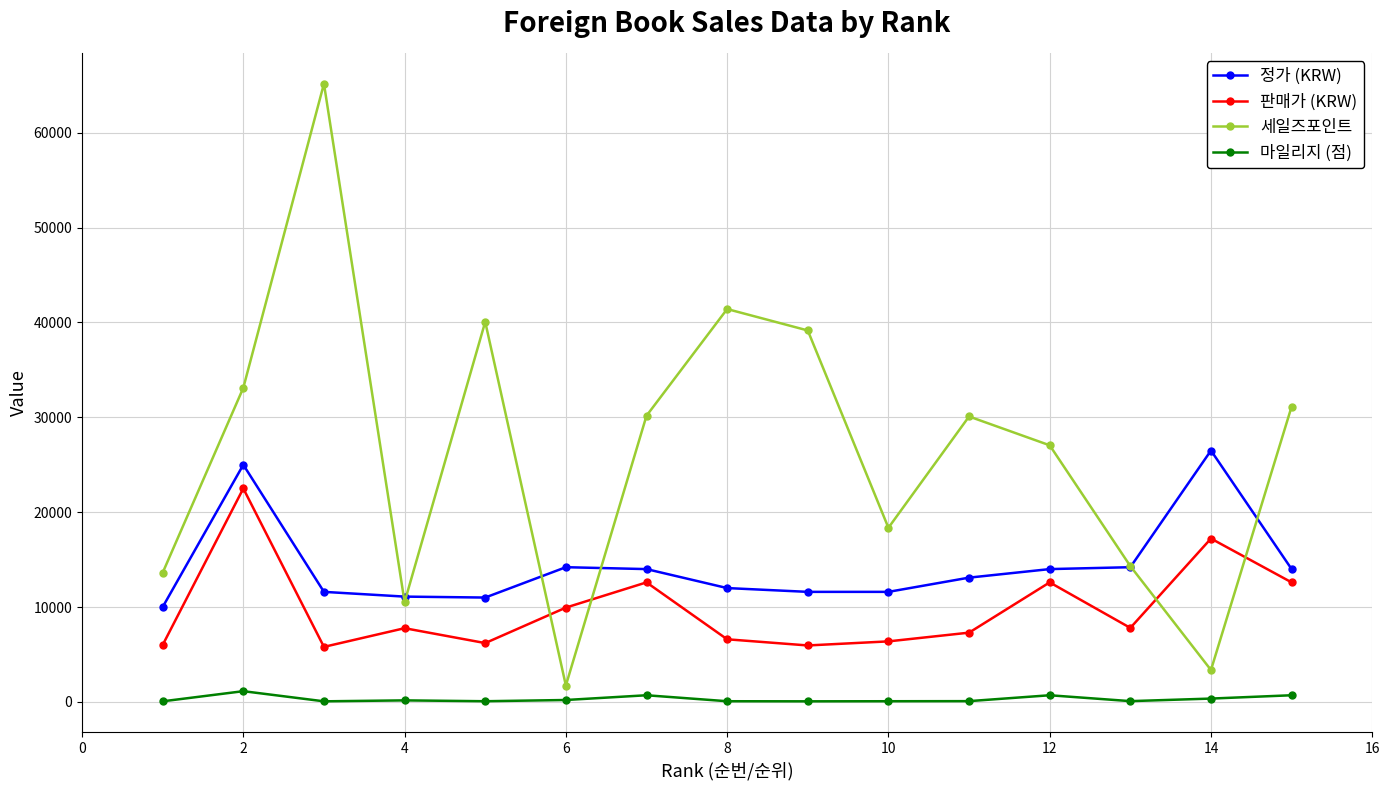

Which series has the largest range (max minus min)?

세일즈포인트